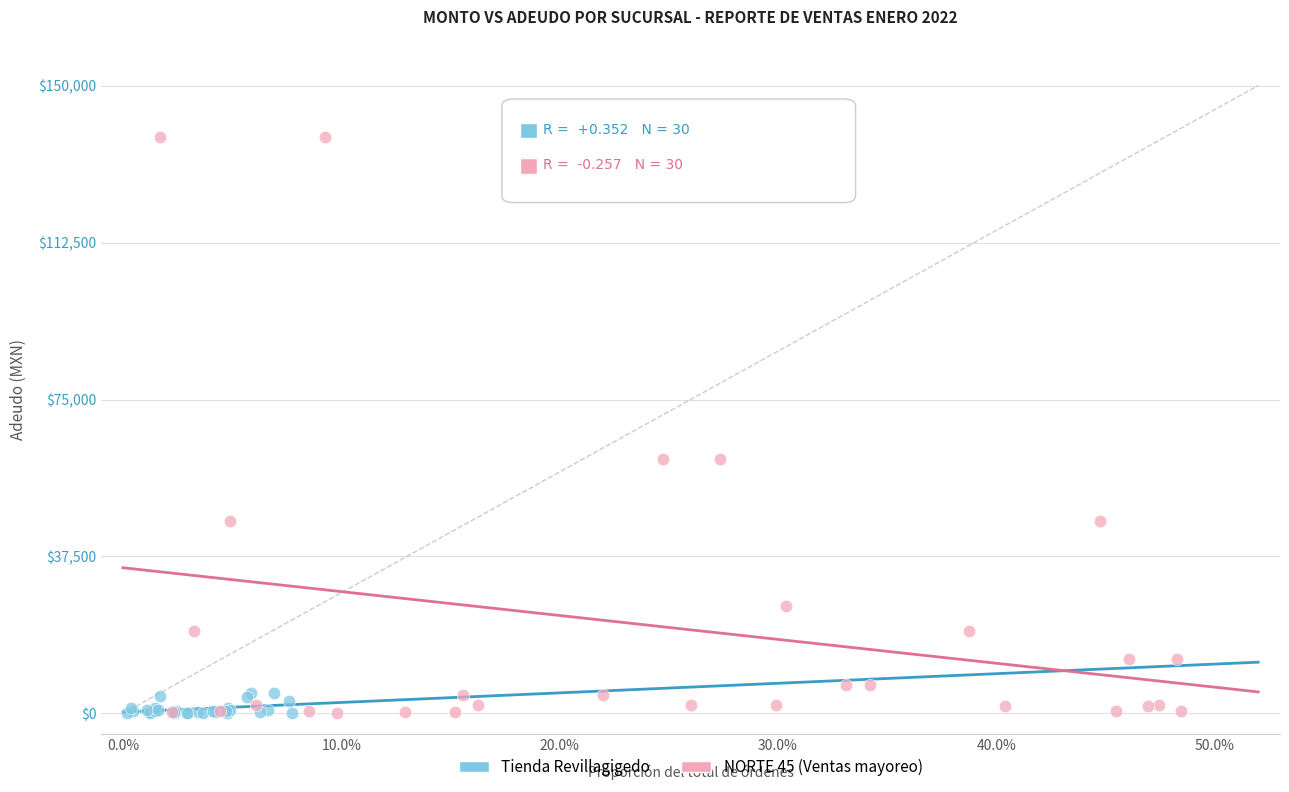

Which series contains the highest Y value?

NORTE 45 (Ventas mayoreo)